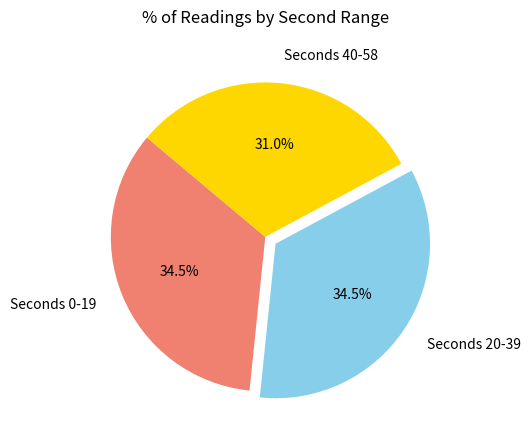

What is the ratio of the value at Seconds 0-19 to the value at Seconds 20-39?

1.0